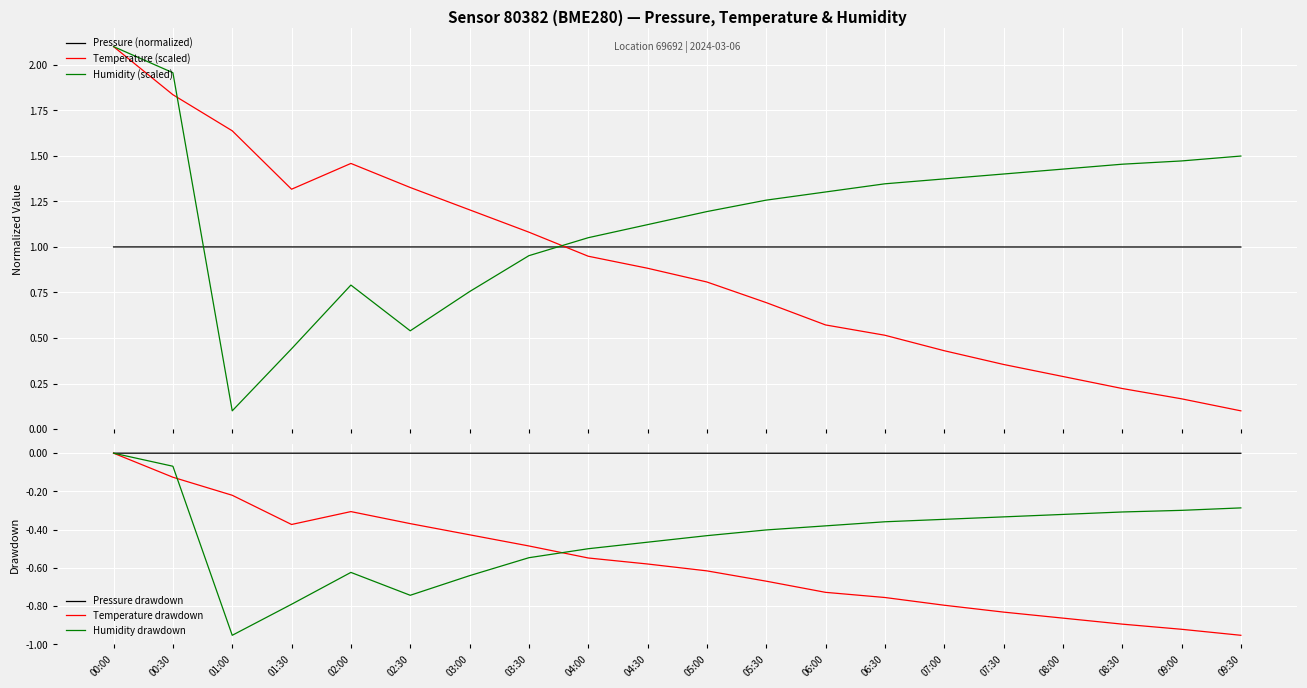

Count the number of categories in the chart.

20